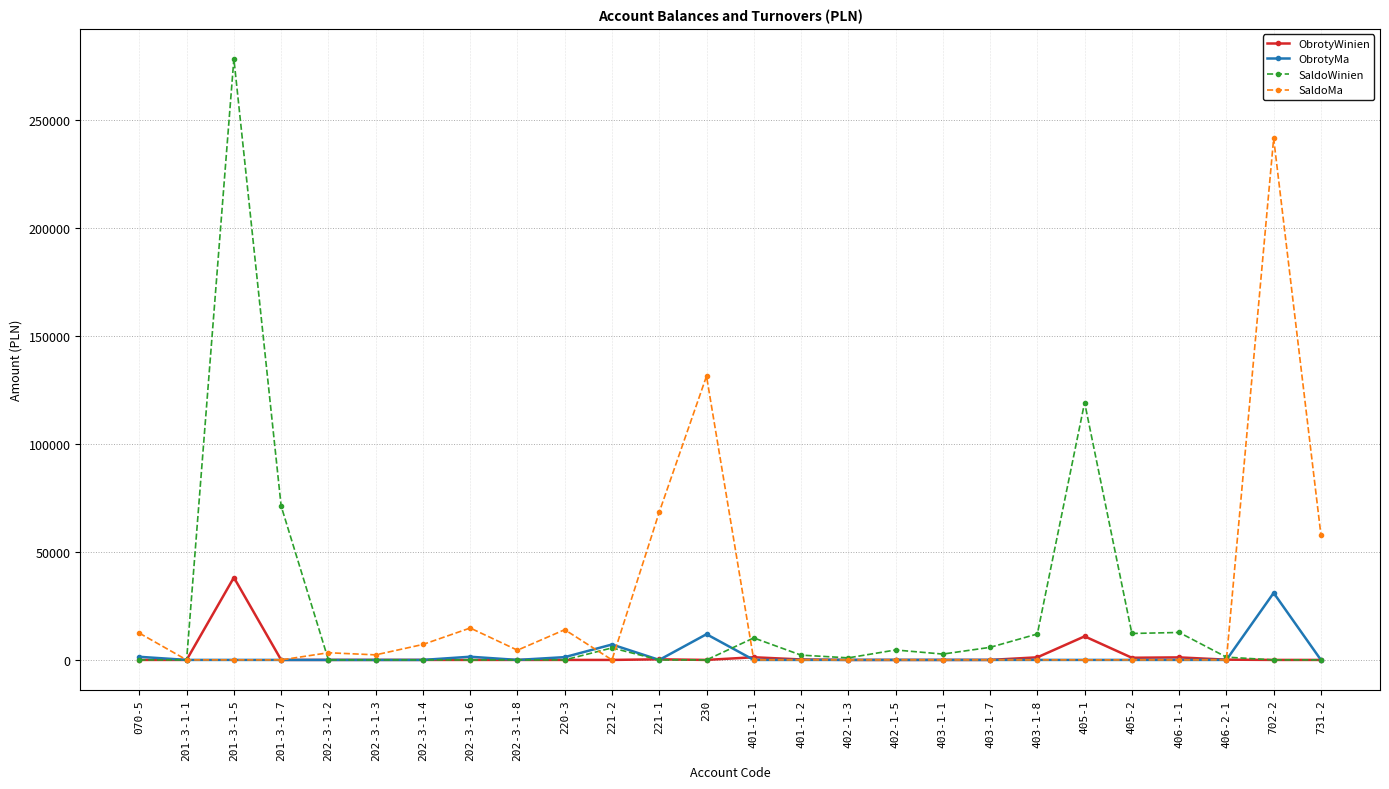

What is the difference between the highest and lowest values at 201-3-1-5?

278103.0